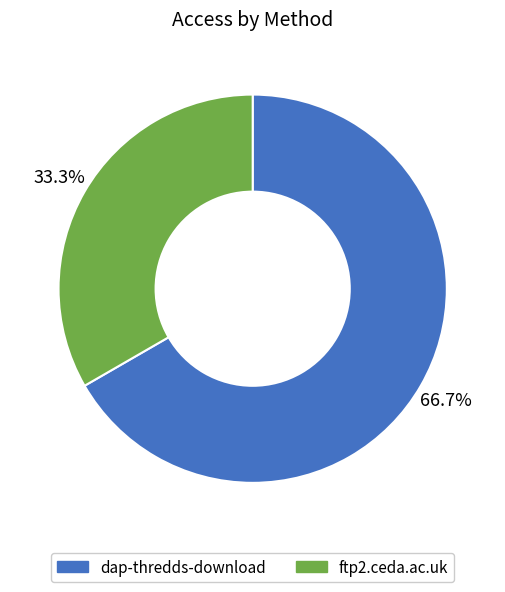

Approximately how many times larger is the value at dap-thredds-download compared to ftp2.ceda.ac.uk?

2.0